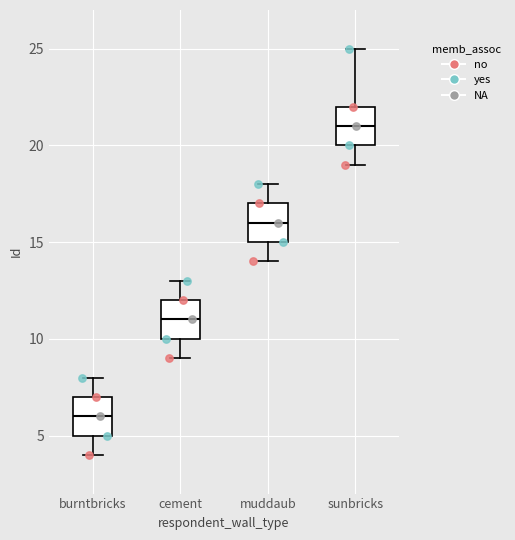

Where does the lower whisker of the box for sunbricks end on the y-axis? The values are not printed on the chart, so give them approximately, as read against the axis.

19